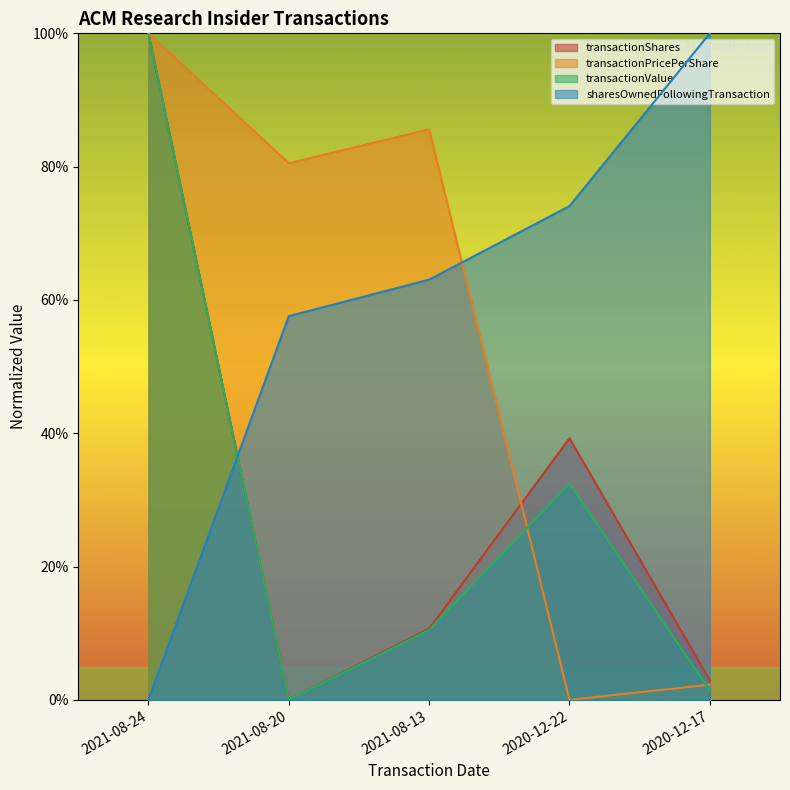

After their last crossing, which series has the higher values: sharesOwnedFollowingTransaction or transactionShares?

sharesOwnedFollowingTransaction